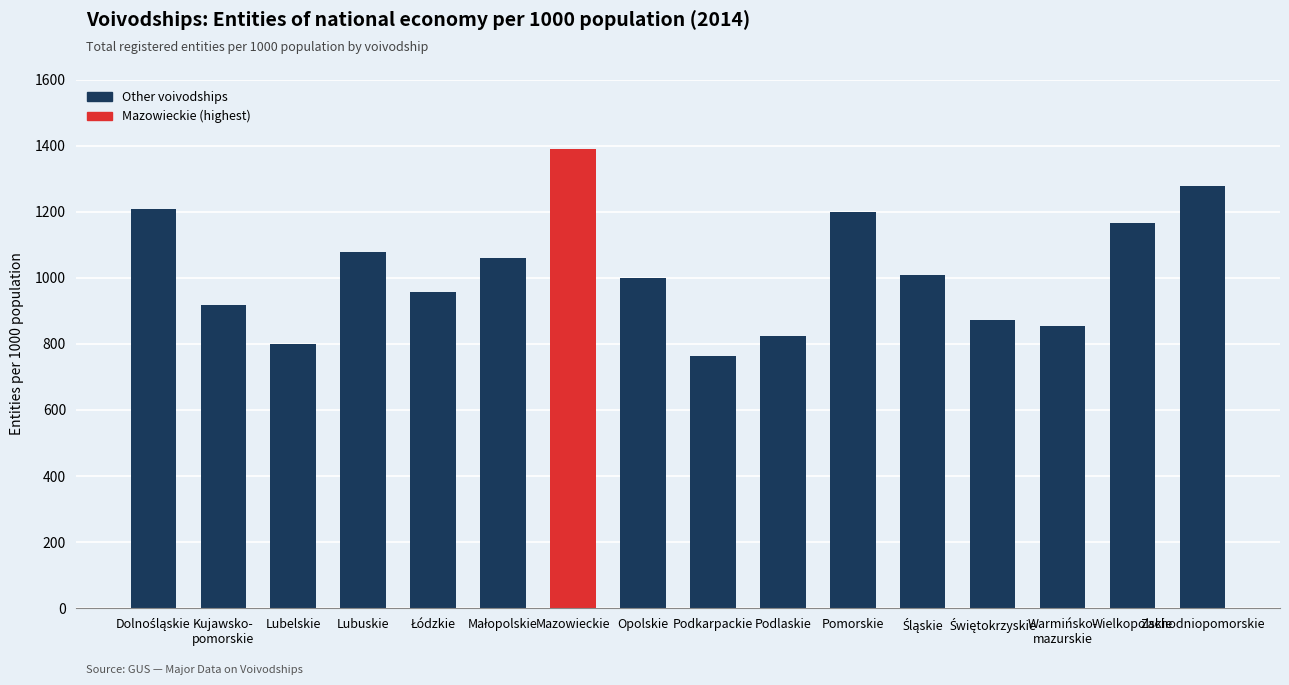

What is the smallest value displayed?

763